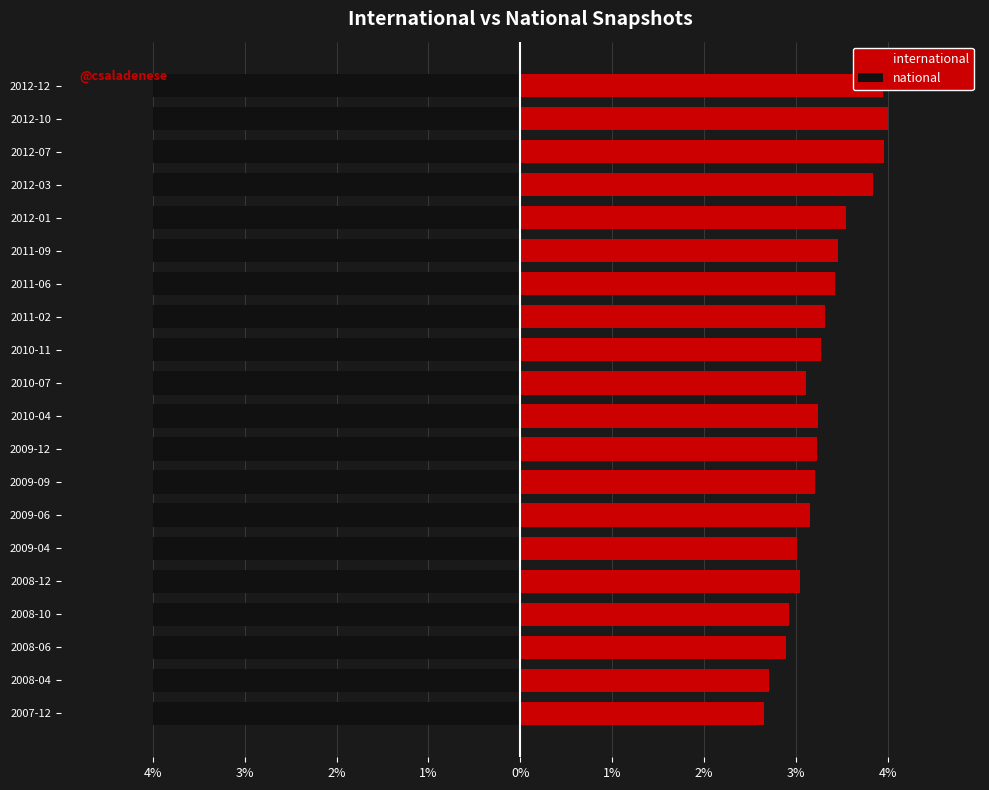

What is the lowest value of the national series?

0.7